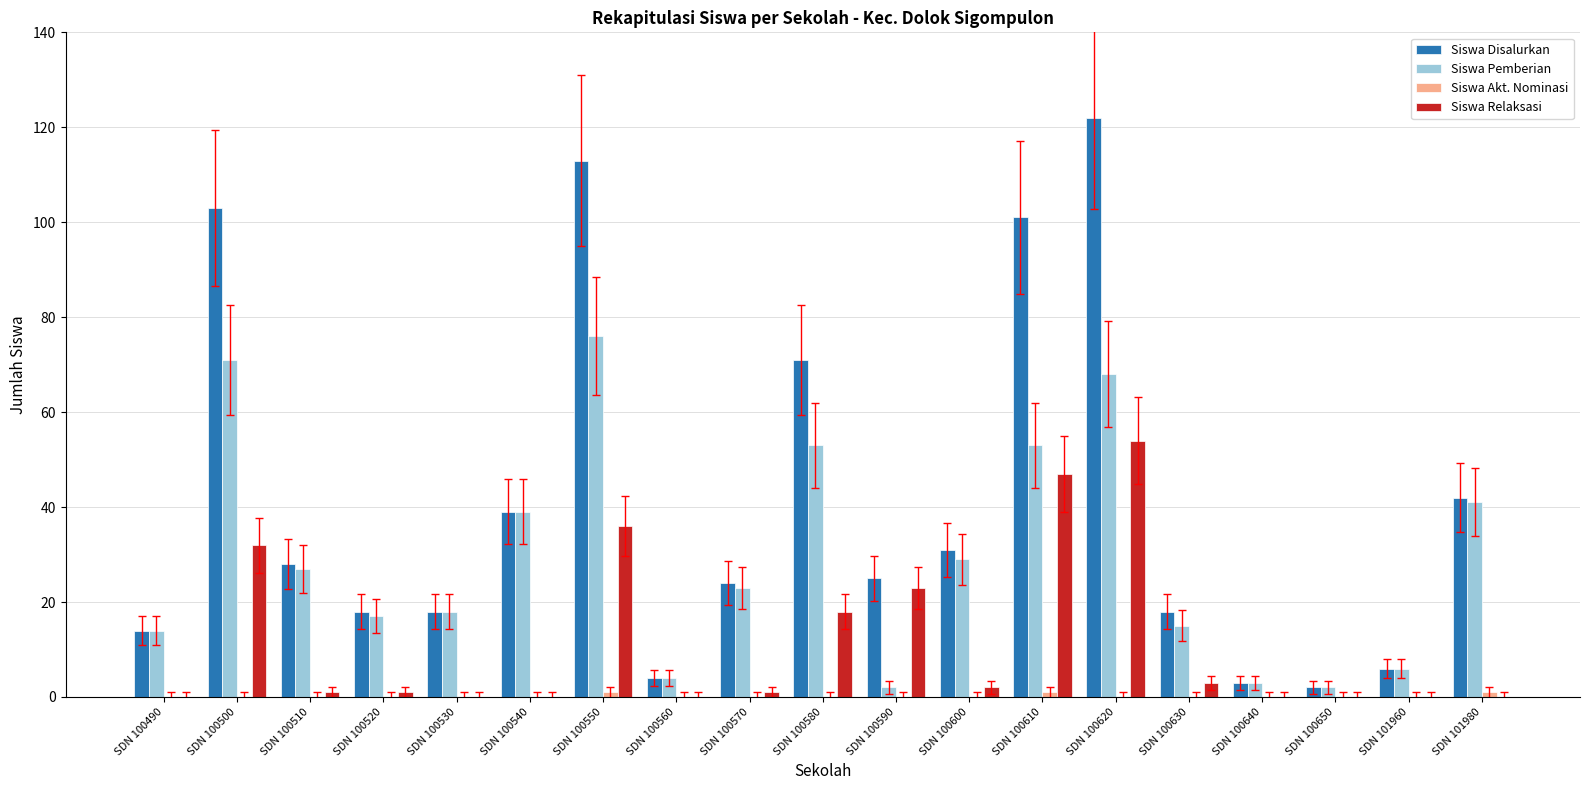

Between SDN 100550 and SDN 101980, which series saw the biggest shift?

Siswa Disalurkan